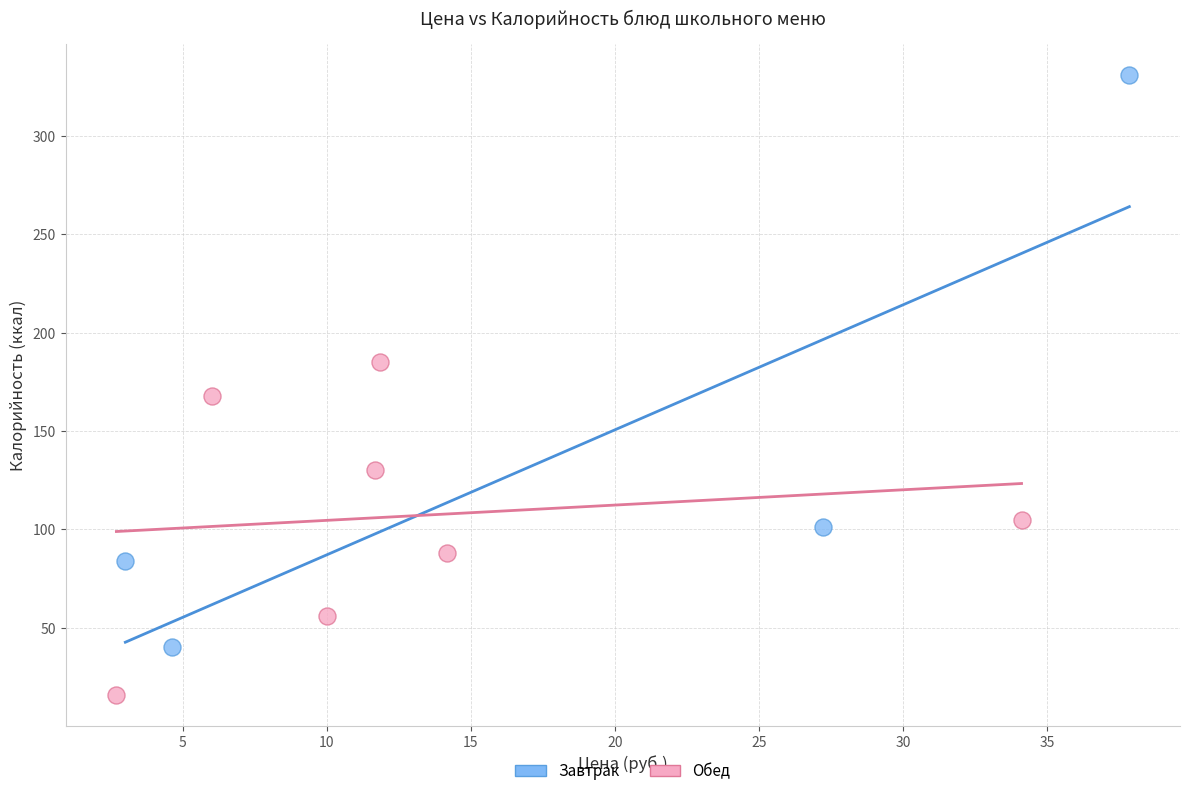

What are all the series names shown in the legend?

Завтрак, Обед